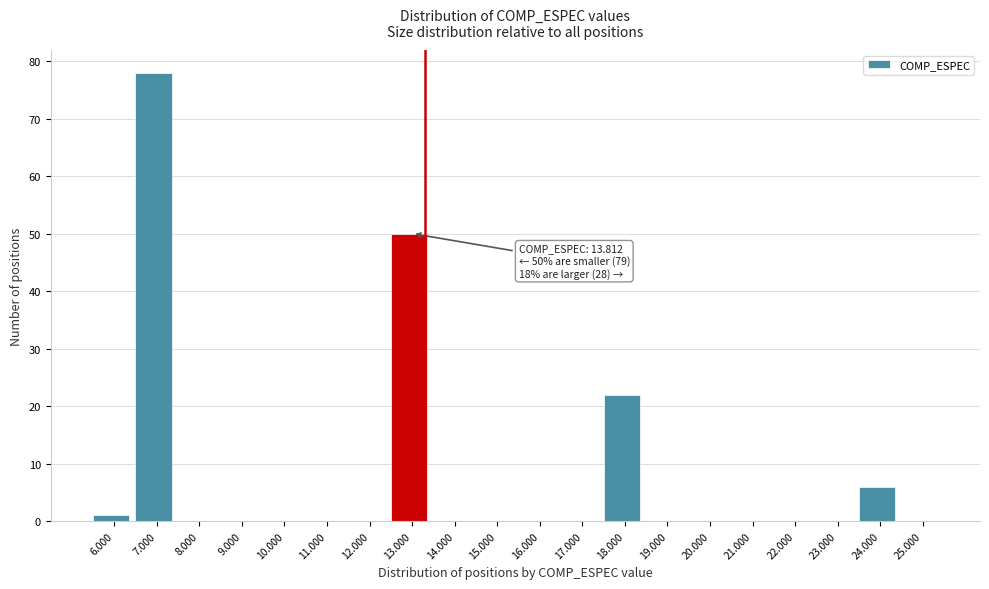

Reading right to left, extract all data points from this chart.

25.000=0	24.000=6	23.000=0	22.000=0	21.000=0	20.000=0	19.000=0	18.000=22	17.000=0	16.000=0	15.000=0	14.000=0	13.000=50	12.000=0	11.000=0	10.000=0	9.000=0	8.000=0	7.000=78	6.000=1